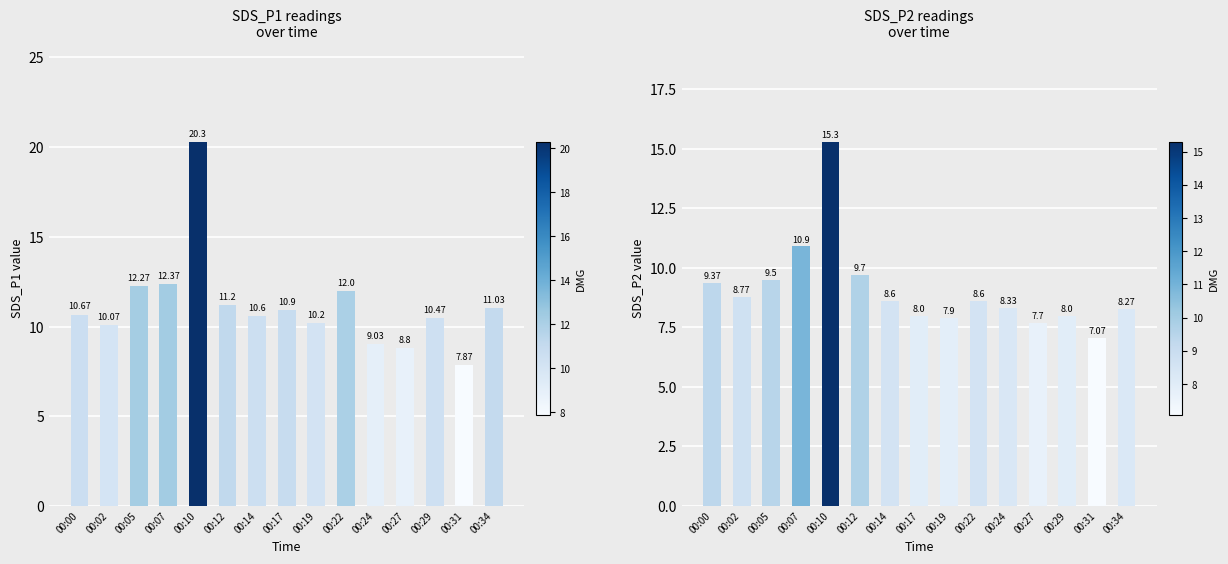

How many values in the SDS_P1 series exceed 10?

12